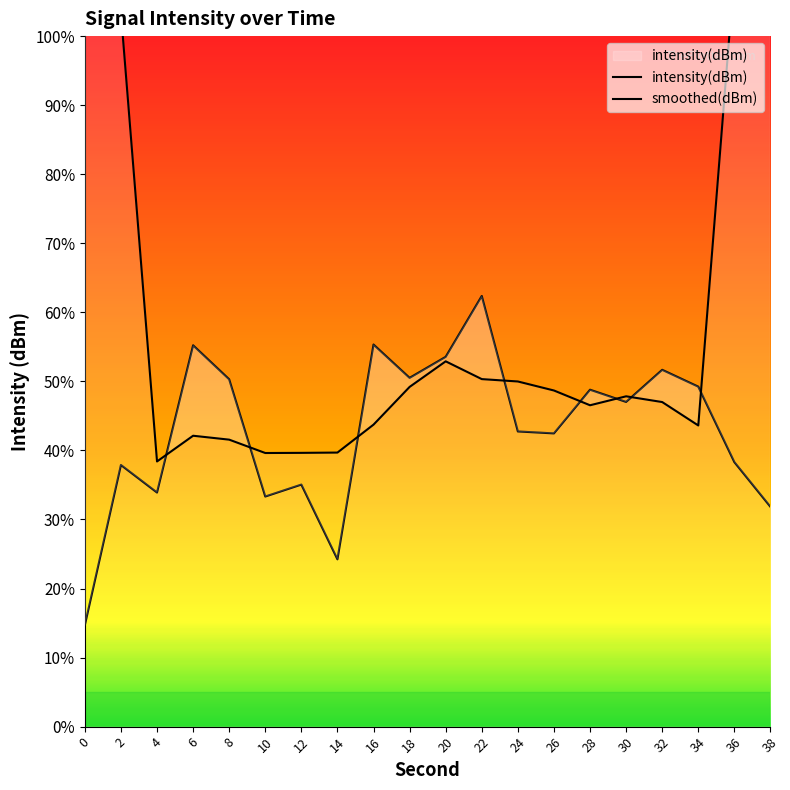

Reading left to right, transcribe all the data shown in this chart.

intensity(dBm): -144.1	-134.8	-136.4	-127.9	-129.9	-136.7	-136.0	-140.3	-127.9	-129.8	-128.6	-125.1	-132.9	-133.0	-130.5	-131.2	-129.3	-130.3	-134.7	-137.3
smoothed(dBm): -83.1	-108.7	-134.6	-133.1	-133.4	-134.2	-134.1	-134.1	-132.5	-130.3	-128.8	-129.9	-130.0	-130.5	-131.4	-130.9	-131.2	-132.6	-106.3	-80.5